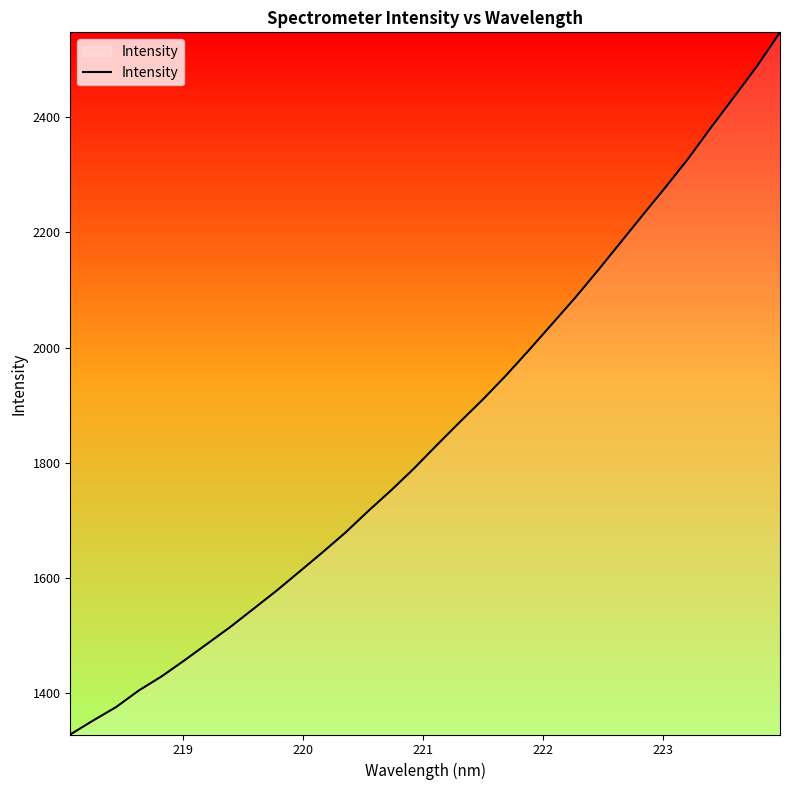

Reading left to right, transcribe all the data shown in this chart.

1328.7	1353.0	1376.3	1405.3	1429.9	1457.9	1486.8	1515.8	1547.0	1578.2	1611.3	1644.5	1678.8	1716.3	1752.3	1790.3	1830.9	1870.8	1909.7	1950.8	1994.6	2039.5	2084.6	2132.2	2181.1	2230.2	2278.8	2328.8	2383.0	2435.6	2488.9	2547.3